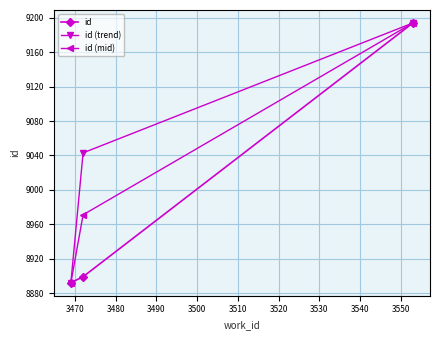

List the series in order of their overall mean, highest first.

id (trend), id (mid), id